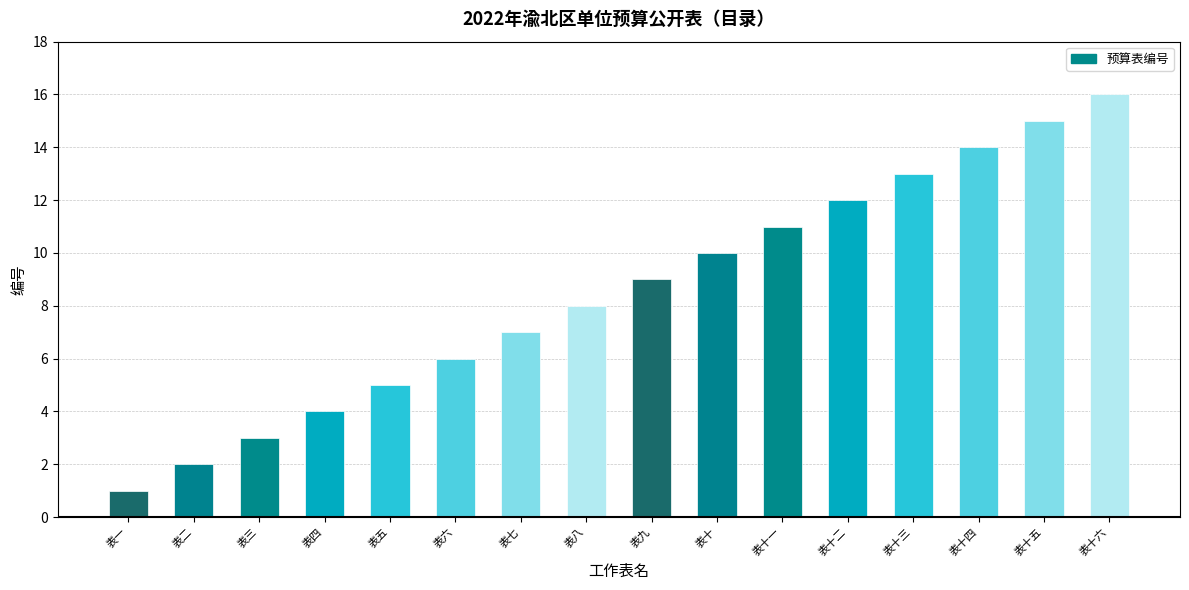

What is the approximate value at 表十六, to the nearest 5?

15